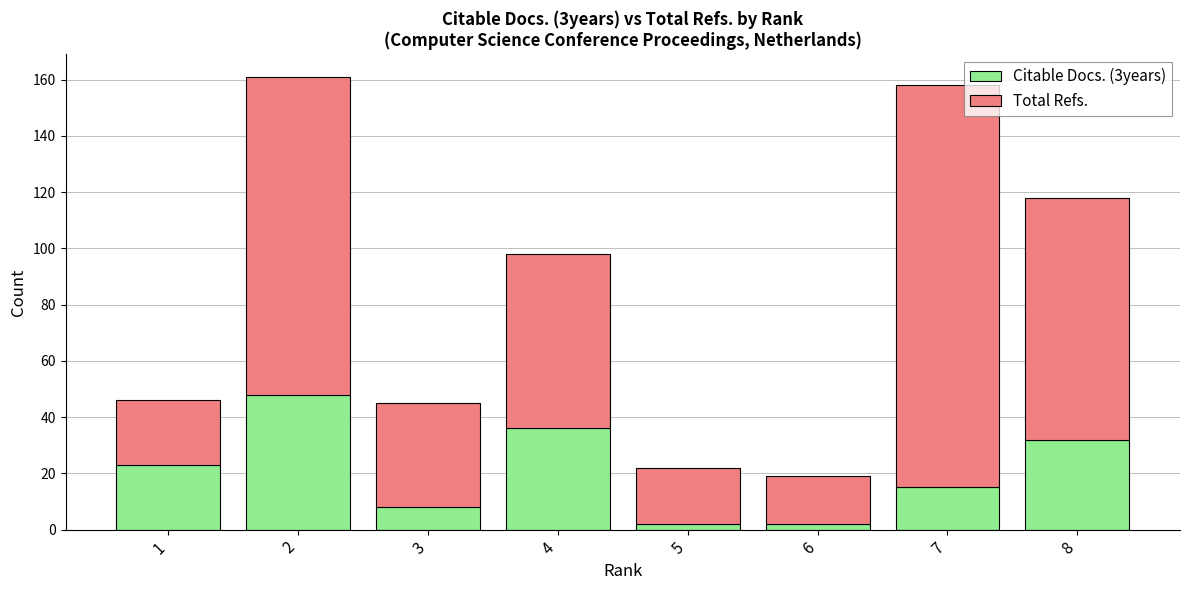

The Citable Docs. (3years) series shows 36 at 4. True or false?

True